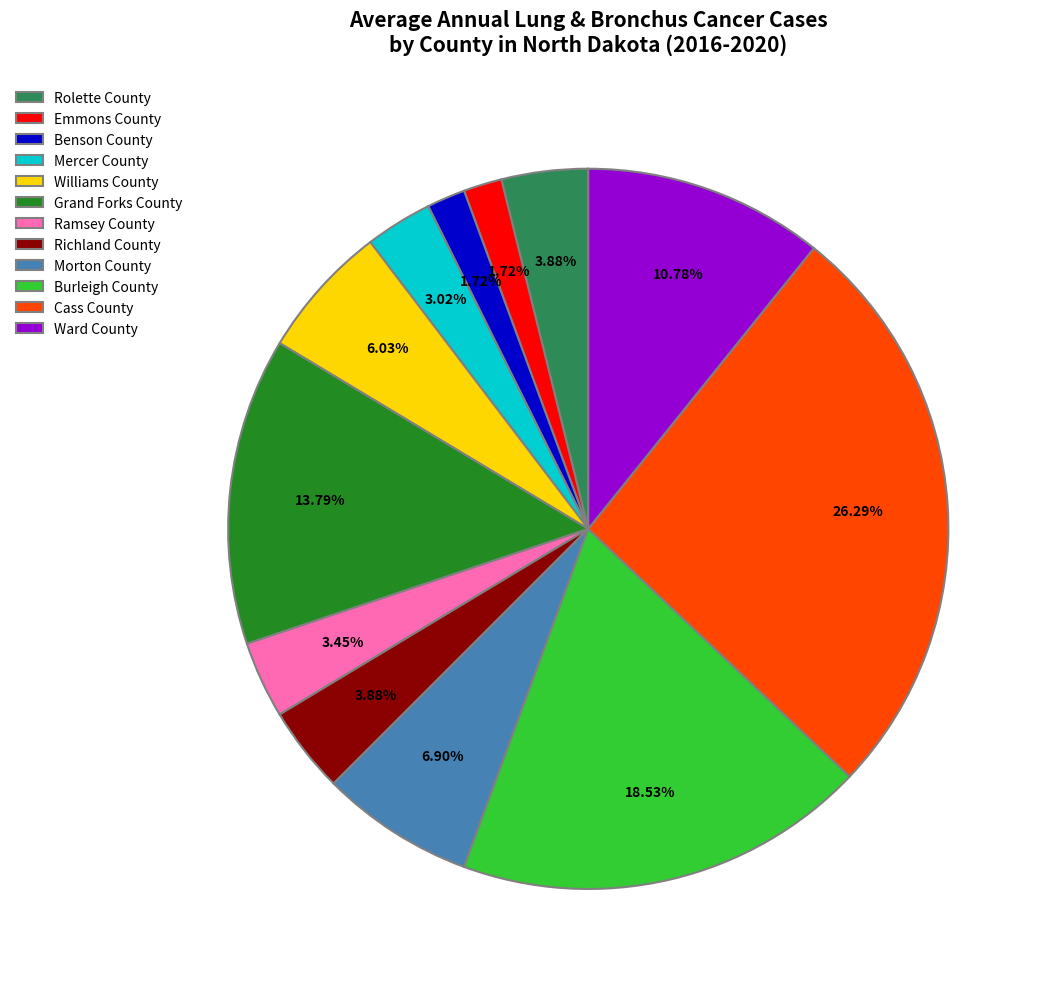

How many slices are in this pie chart?

12